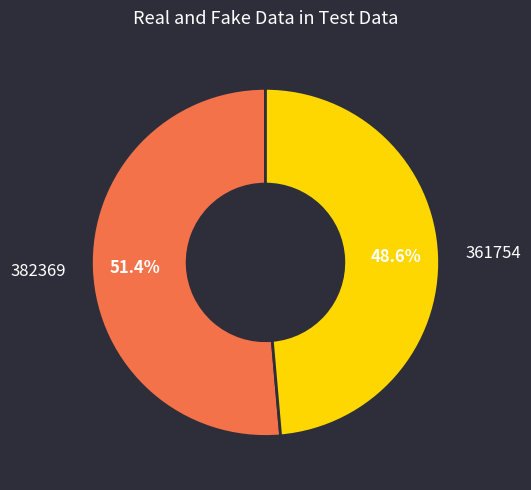

Does any single category account for the majority?

Yes